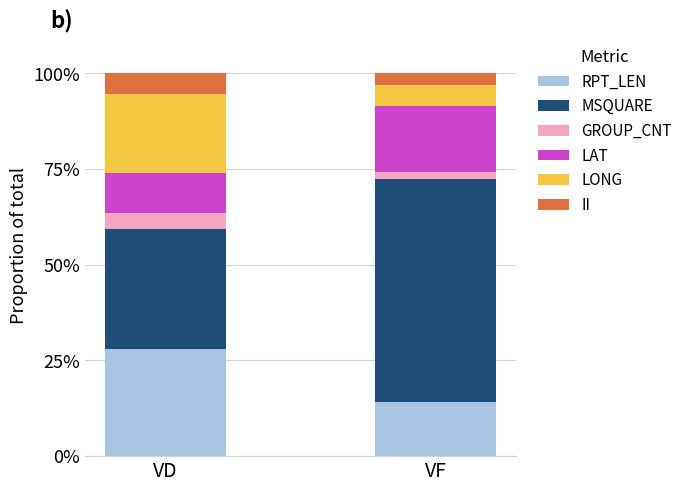

Which category has the highest value in the RPT_LEN series?

VD